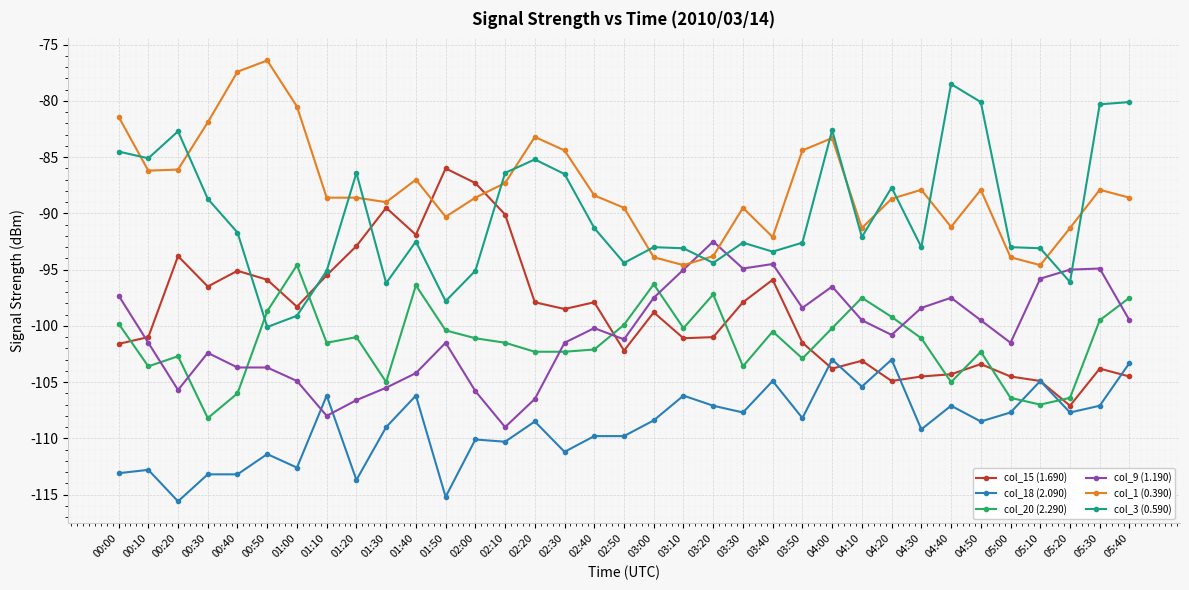

What is the value of the col_15 (1.690) point at the 27th from the left?

-104.9